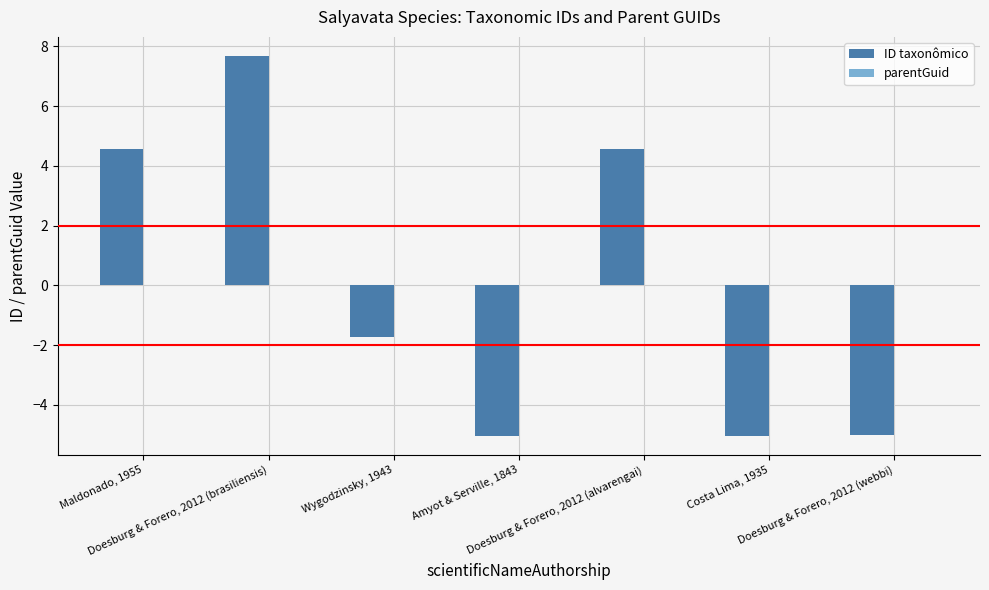

Does the chart contain stacked bars?

No